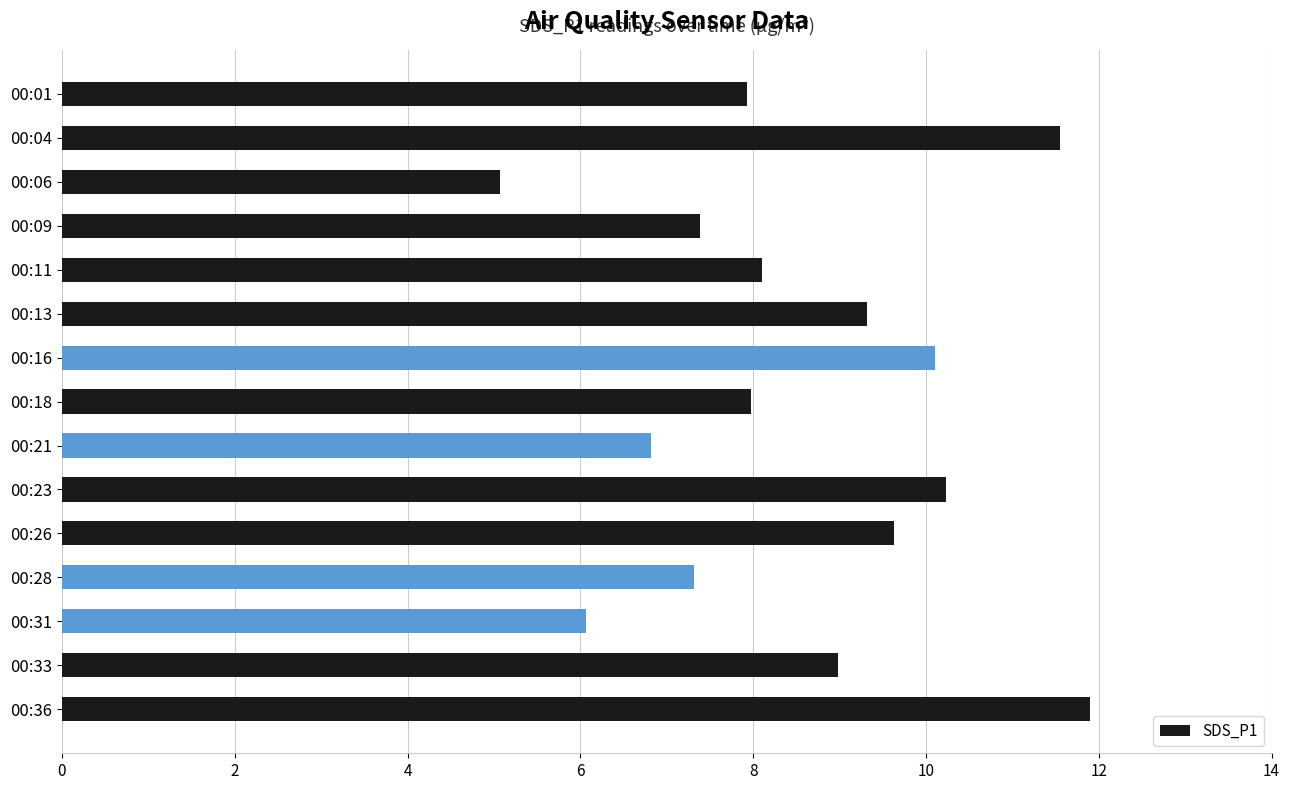

What is the value of the 1st bar from the top?

7.9